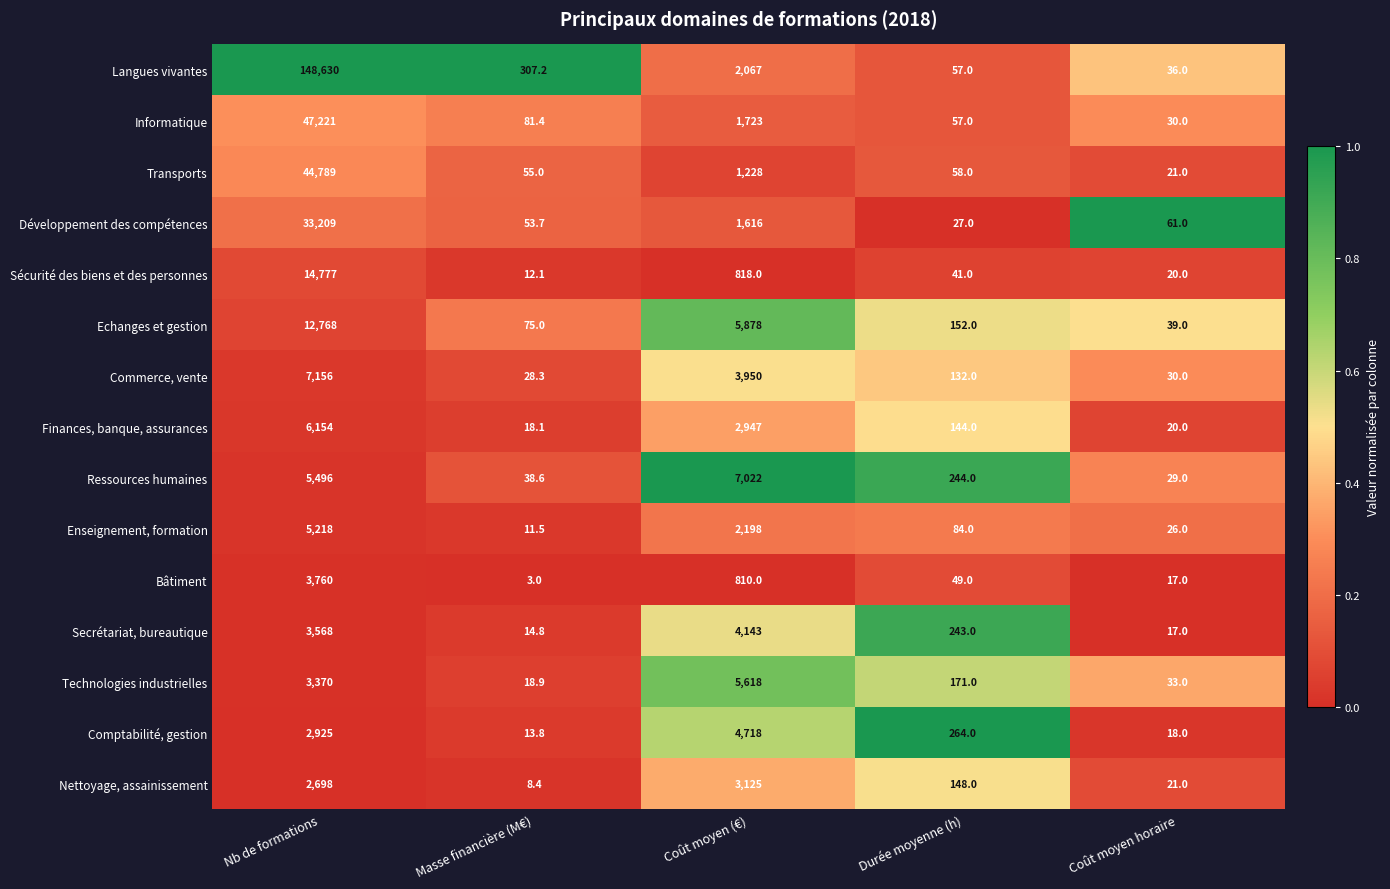

At which category is the sum across all series the highest?

Nb de formations